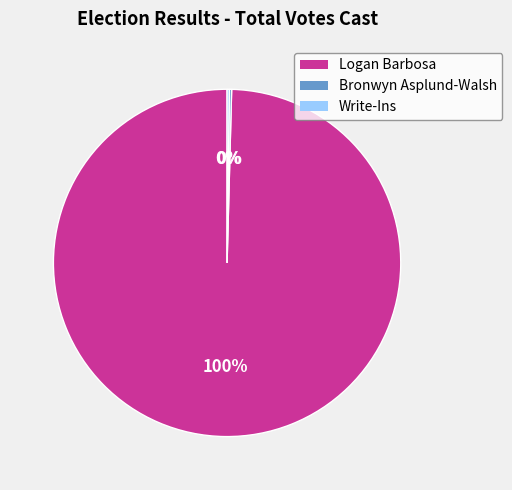

What percentage is the Logan Barbosa slice, to the nearest percent?

100%